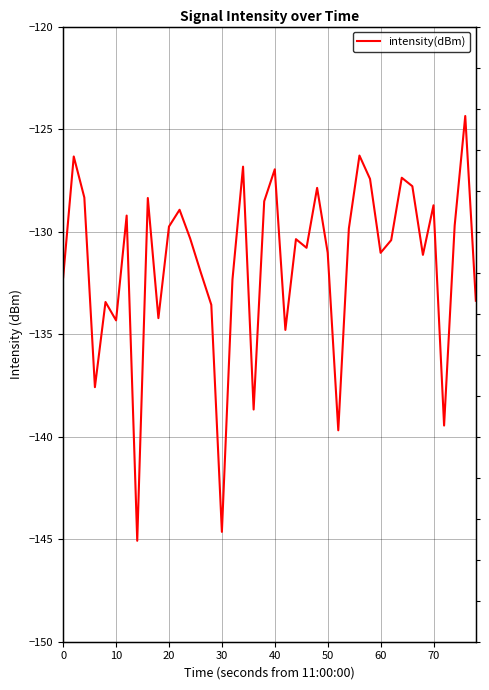

Reading left to right, transcribe all the data shown in this chart.

-132.2	-126.3	-128.3	-137.6	-133.4	-134.3	-129.2	-145.1	-128.4	-134.2	-129.8	-128.9	-130.3	-132.0	-133.6	-144.6	-132.3	-126.8	-138.7	-128.5	-127.0	-134.8	-130.4	-130.8	-127.9	-131.0	-139.7	-129.8	-126.3	-127.4	-131.0	-130.4	-127.4	-127.8	-131.1	-128.7	-139.5	-129.7	-124.4	-133.4